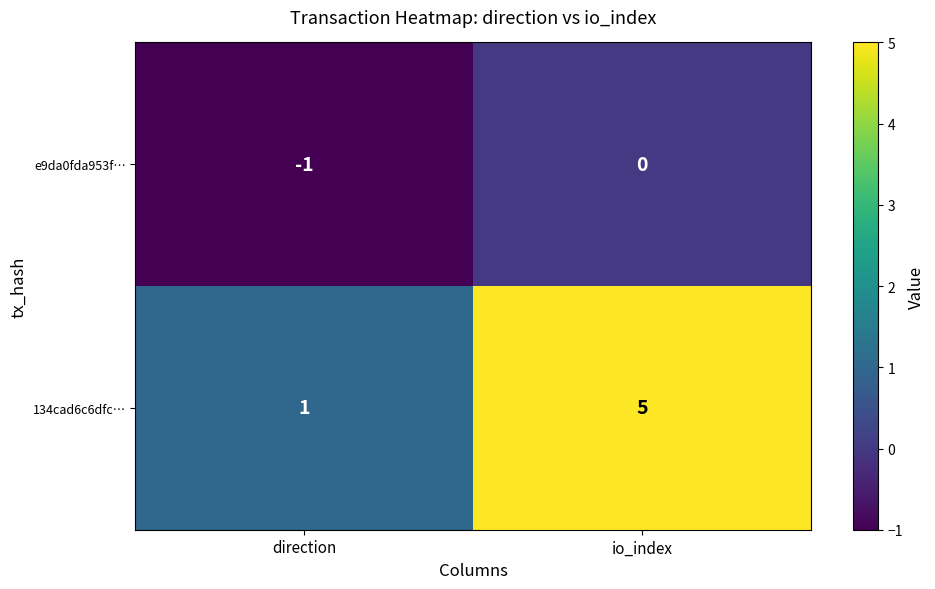

The value of e9da0fda953f… at direction is -1. True or false?

True